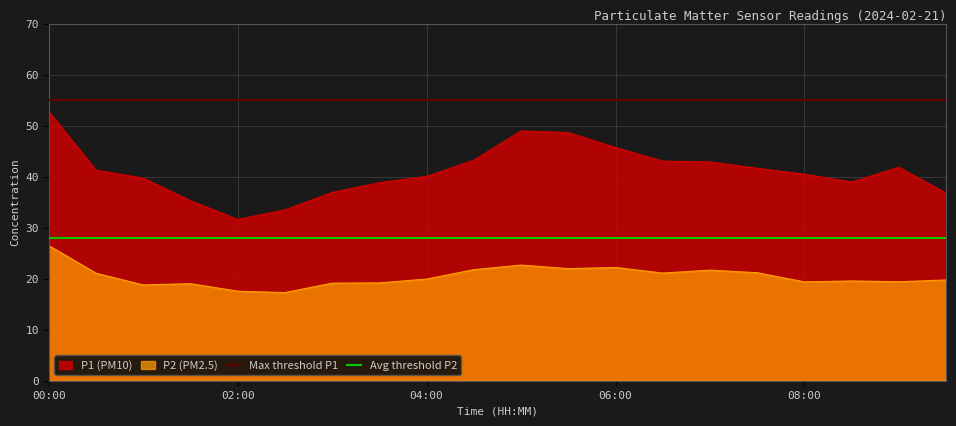

True or false: P2 (PM2.5) and P1 (PM10) intersect in this chart.

False